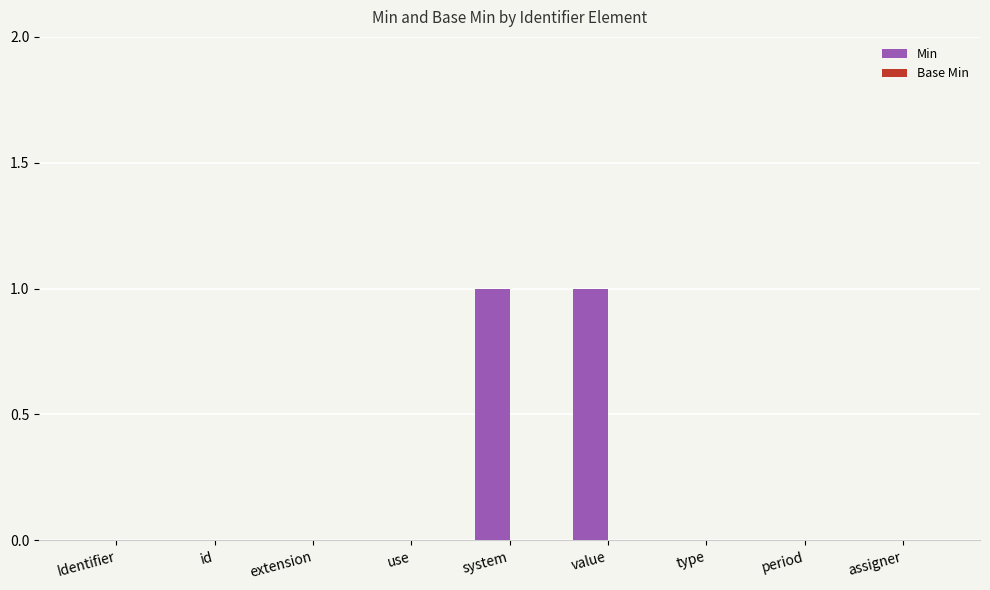

What is the ratio of the value at system to the value at value?

1.0